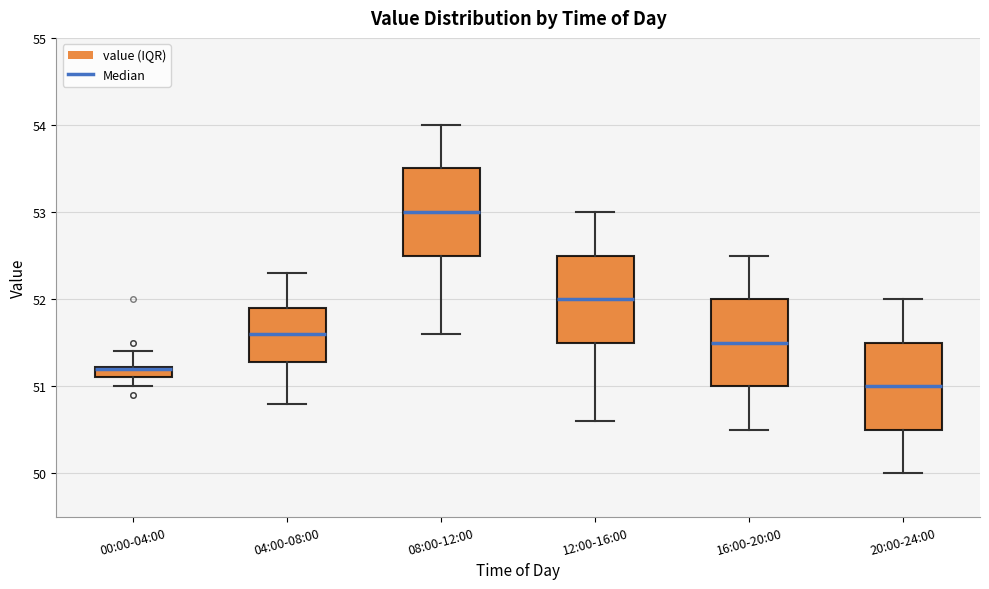

Where does the median line of the box for 08:00-12:00 sit on the y-axis? The values are not printed on the chart, so give them approximately, as read against the axis.

53.0